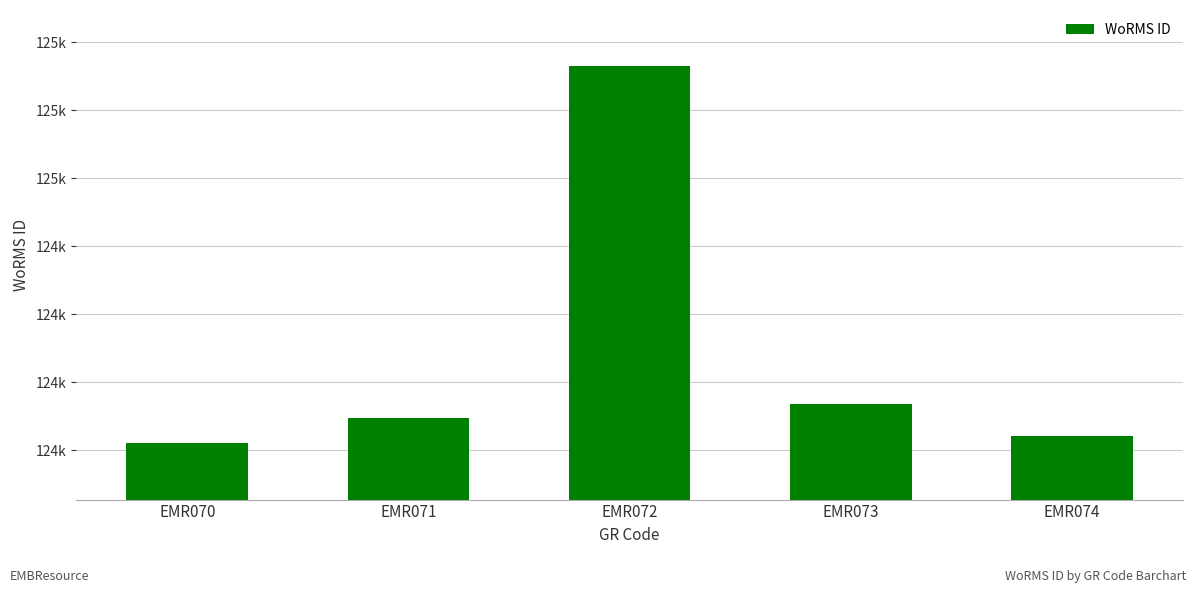

Which label corresponds to the smallest value in the chart?

EMR070